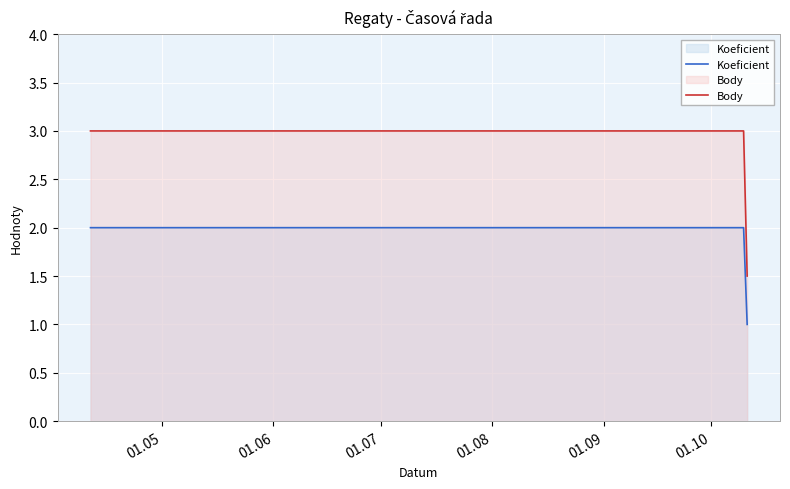

List the series in order of their overall mean, lowest first.

Koeficient, Body